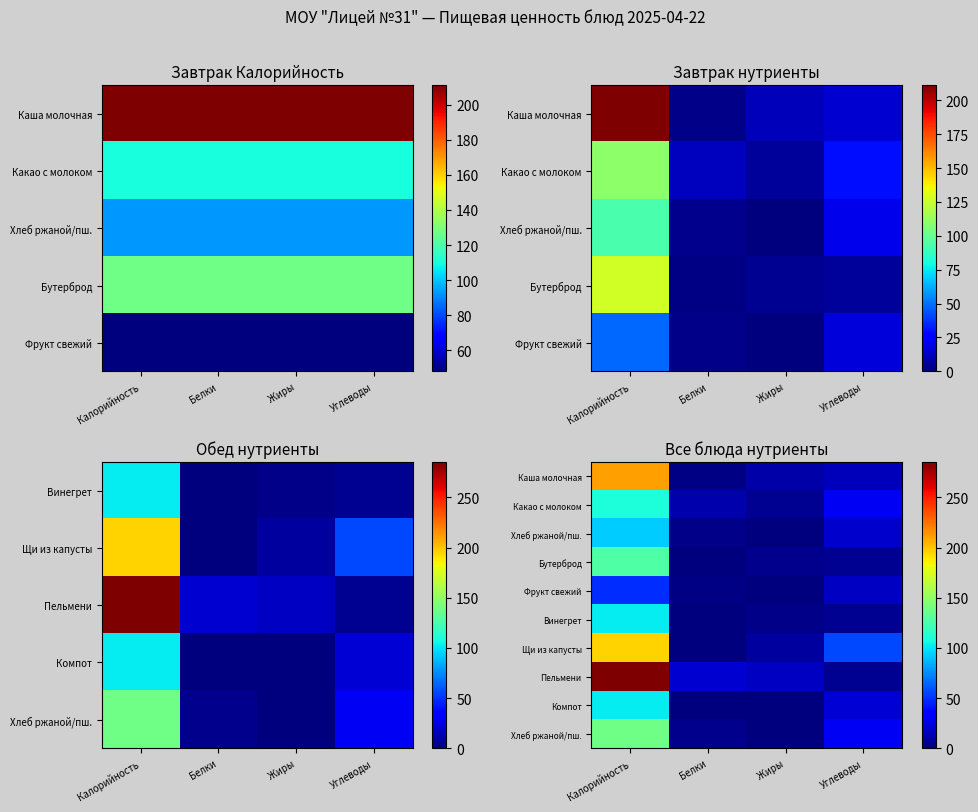

How many categories are shown in the chart?

4